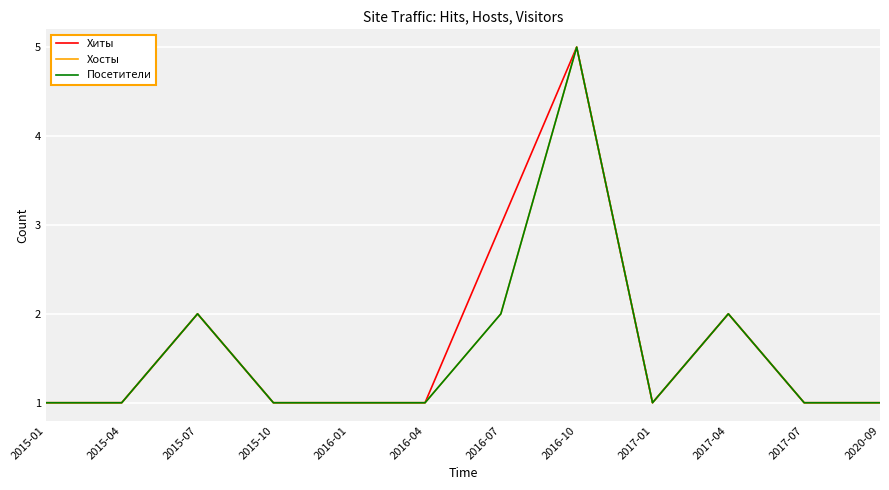

How many interior local peaks does the Хиты series have?

3